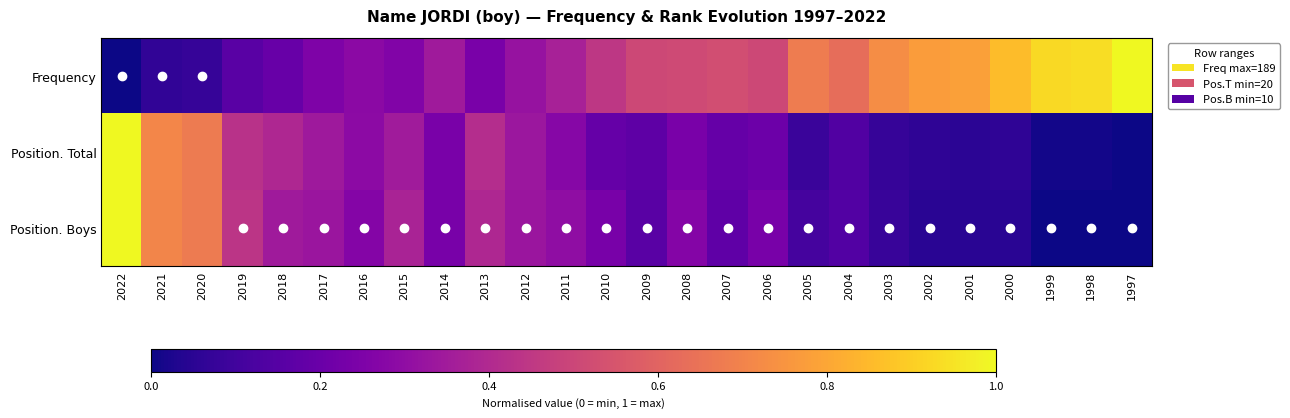

Which series has the largest total across all categories?

Frequency